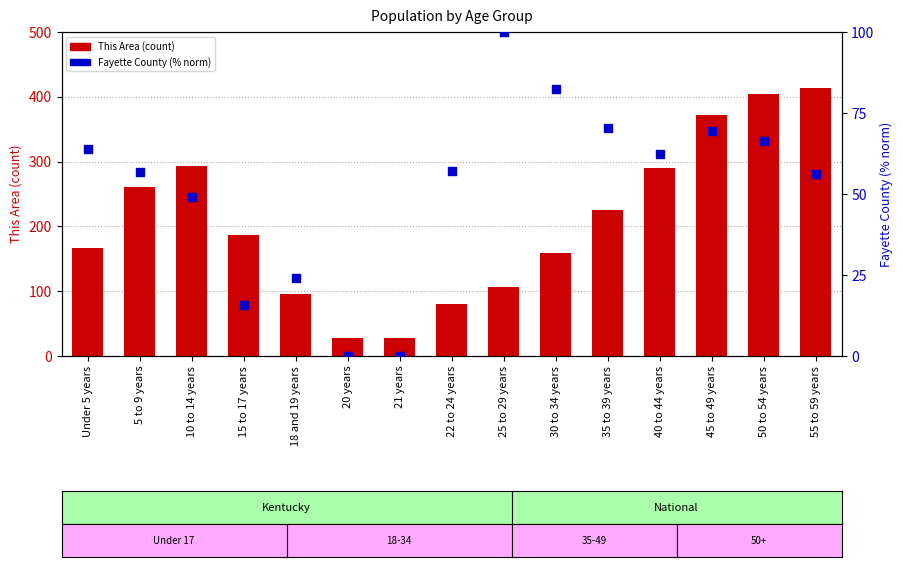

Which series has the largest total across all categories?

This Area